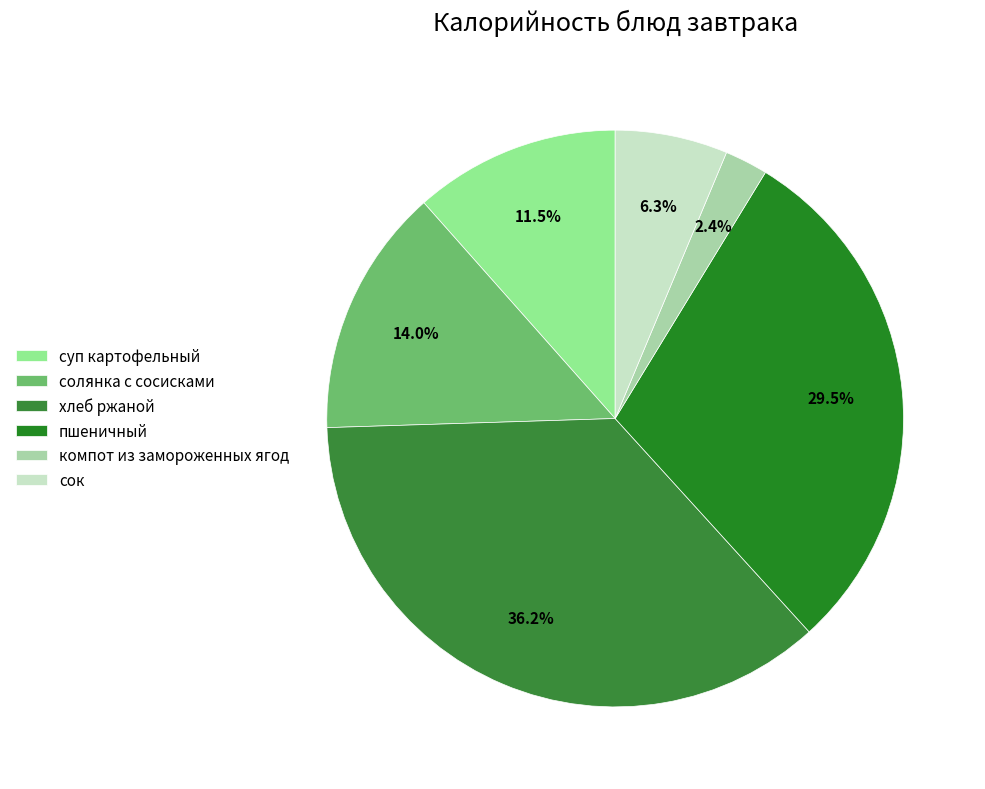

True or false: солянка с сосисками accounts for 5% of the total.

False